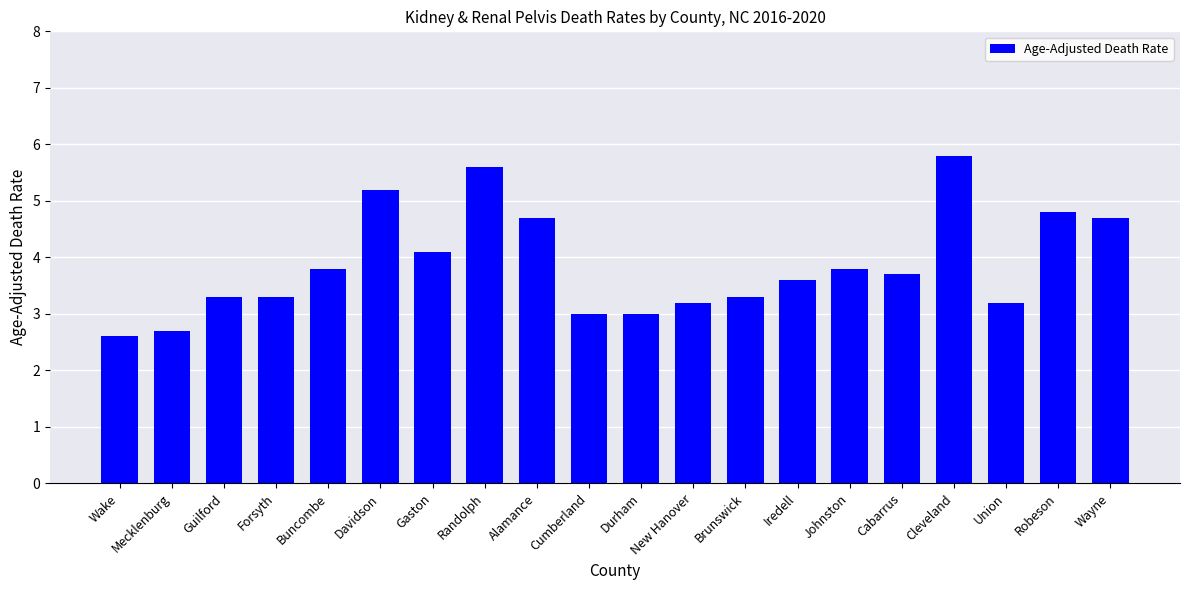

Read the value at Union.

3.2